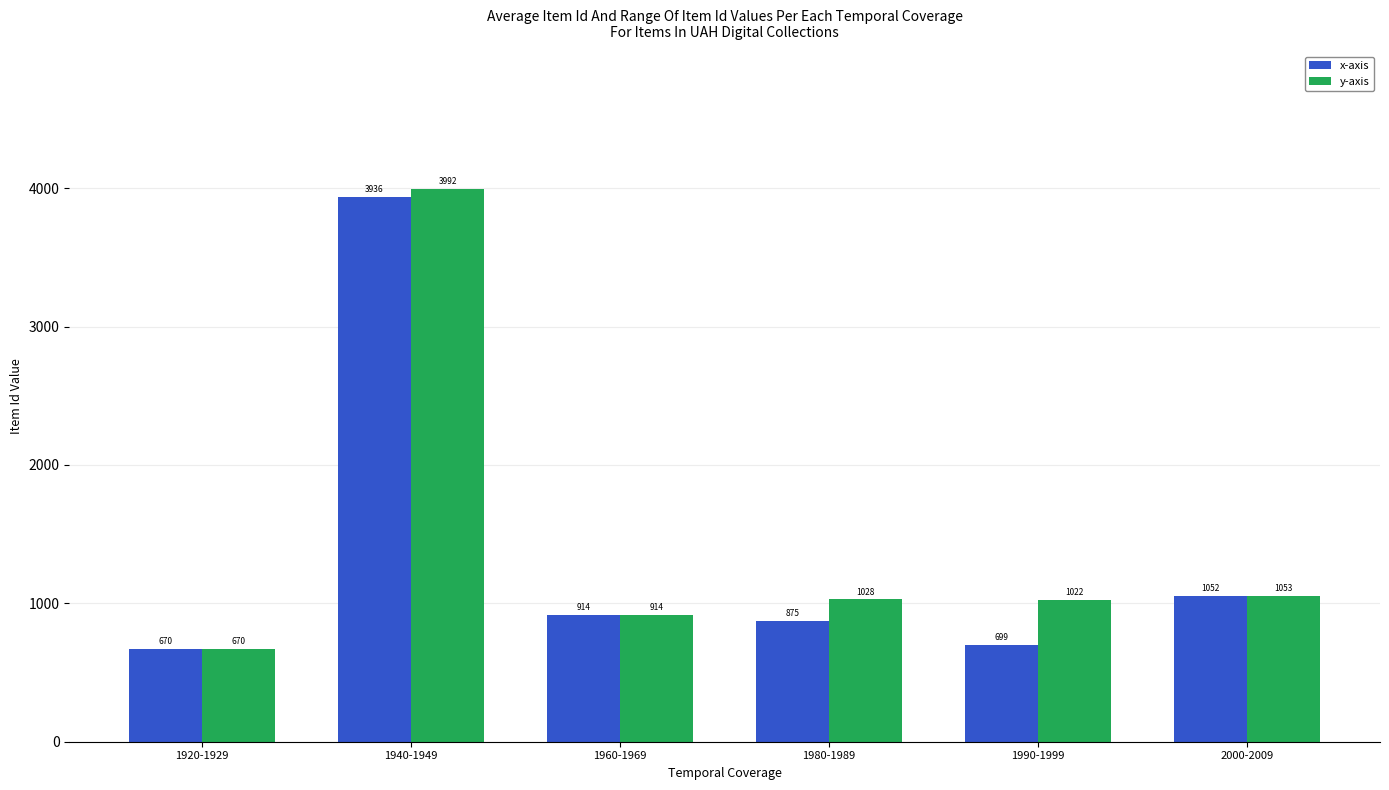

What is the sum of the x-axis values at 1920-1929 and 1960-1969?

1584